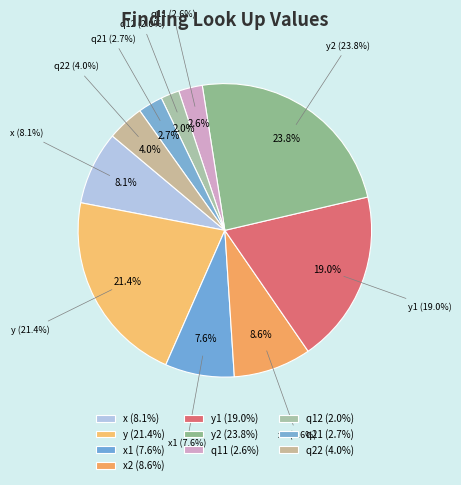

How many segments does this pie chart have?

10